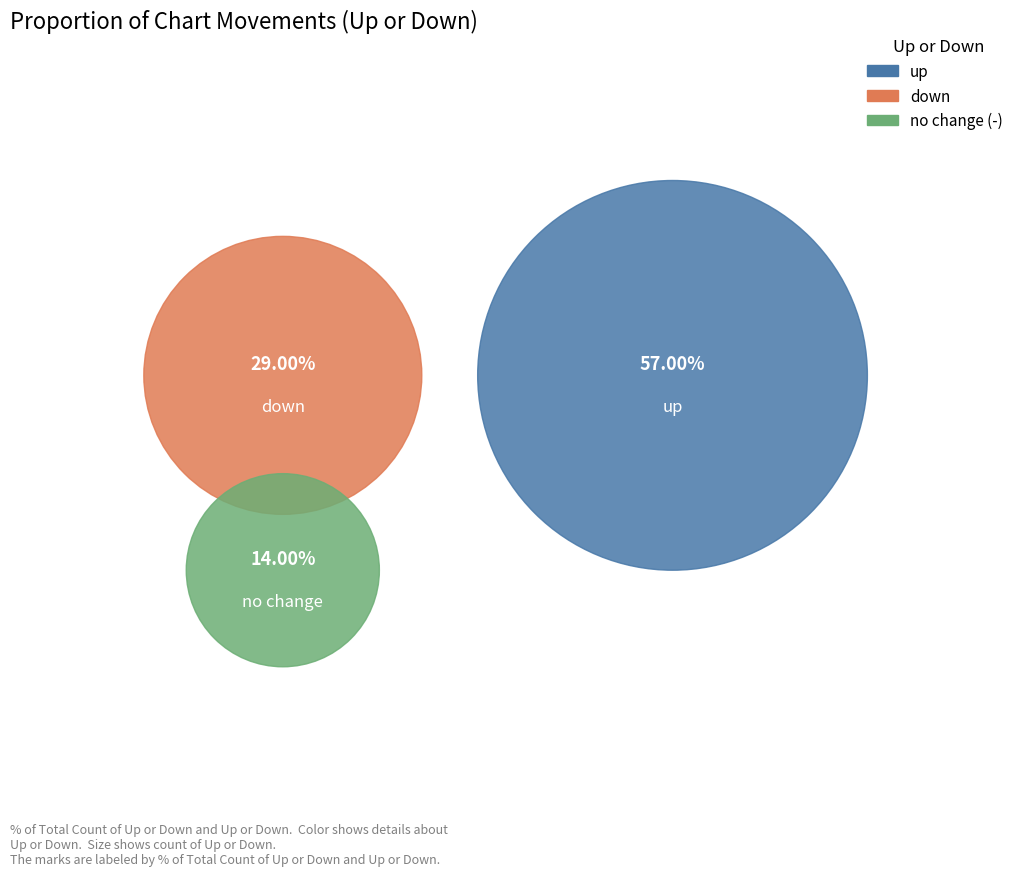

Rank the categories by value from lowest to highest.

-, down, up